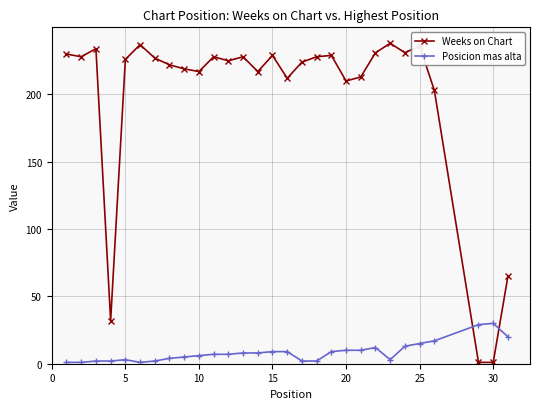

Count the number of data series in this chart.

2